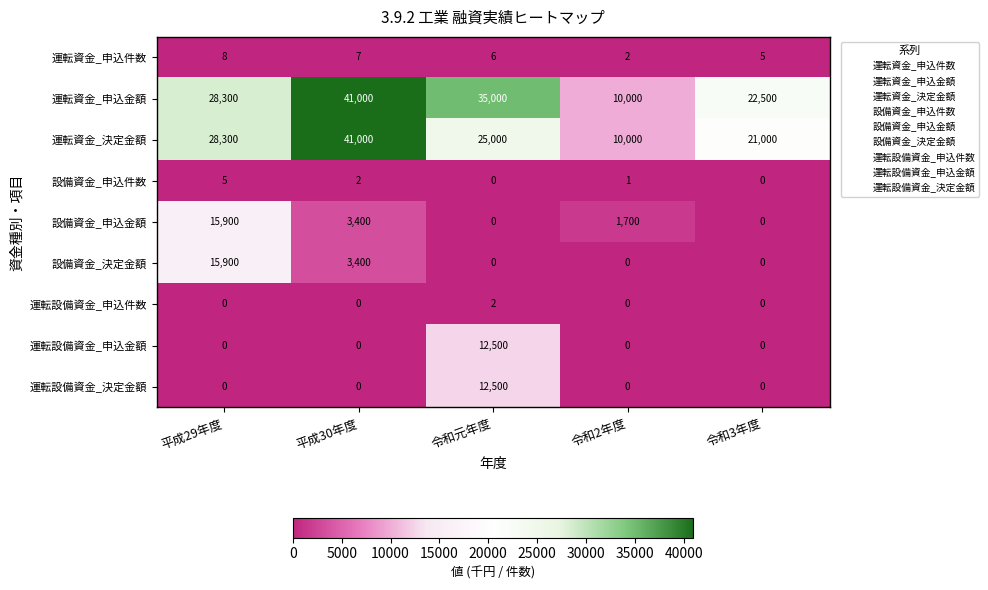

What is the difference between the maximum and second lowest values in the 運転設備資金_決定金額 series?

12500